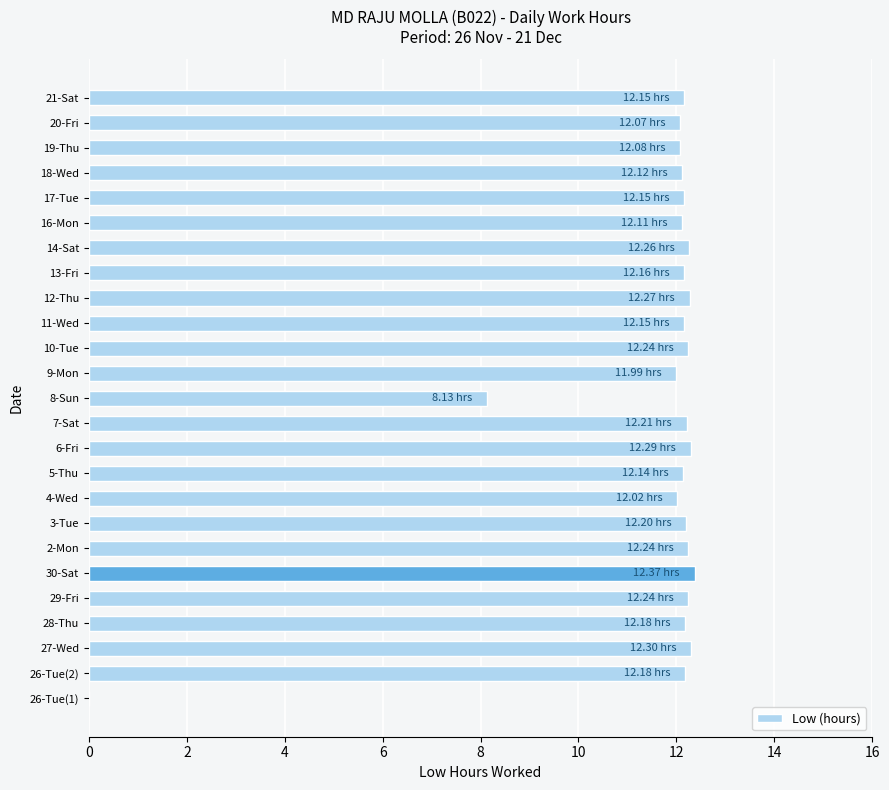

What is the average value?

11.5